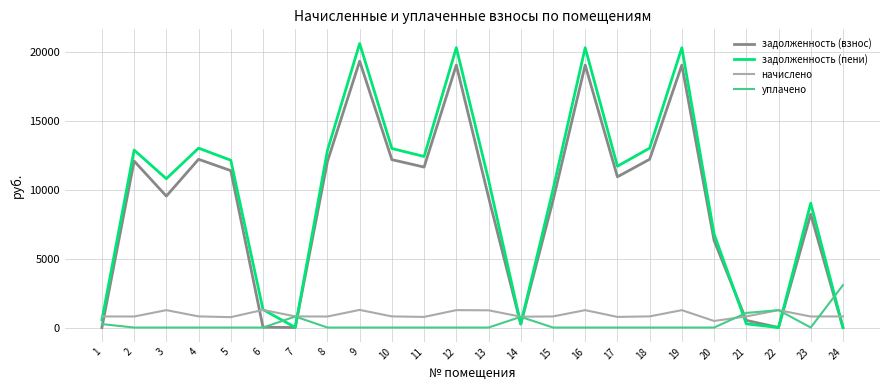

How many times do начислено and задолженность (взнос) cross each other?

8